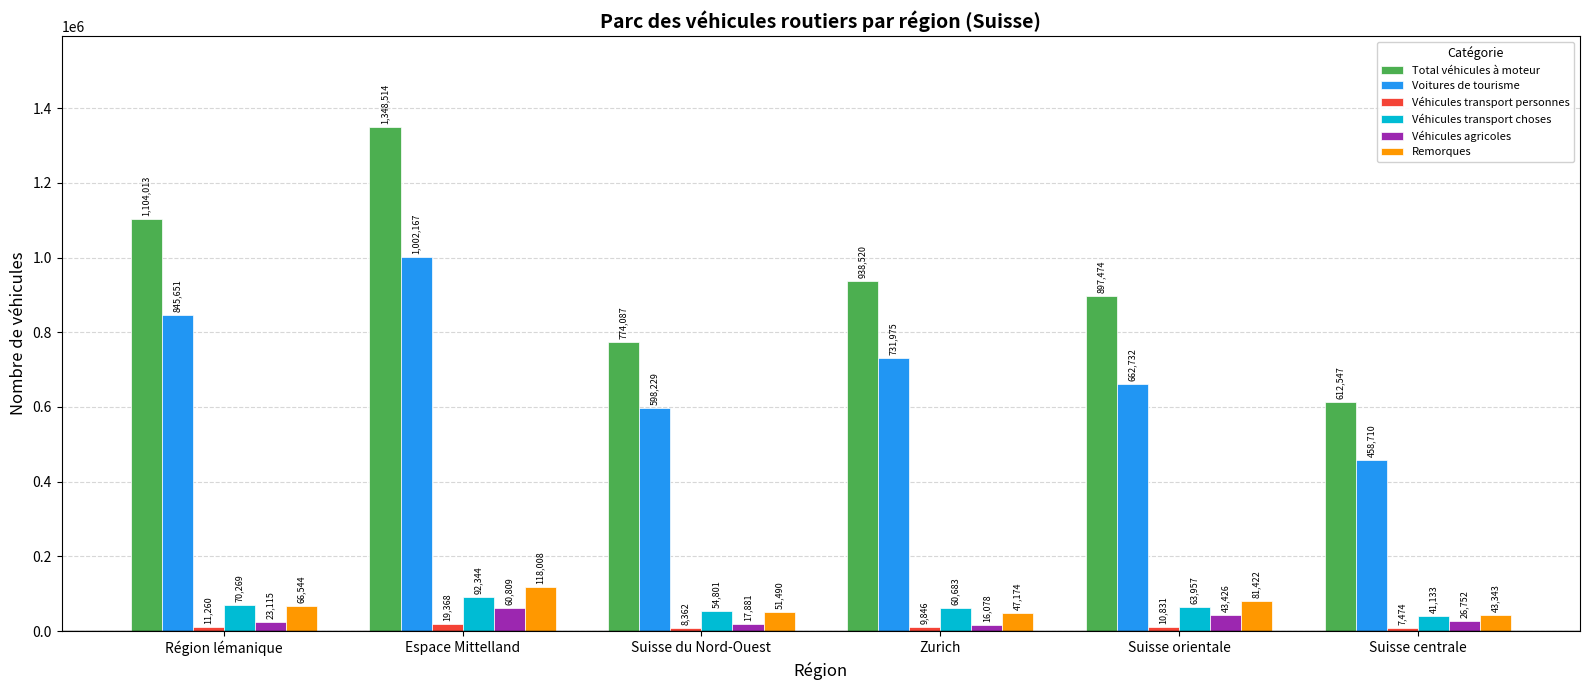

What is the value of the Remorques bar at the 2nd from the left?

118008